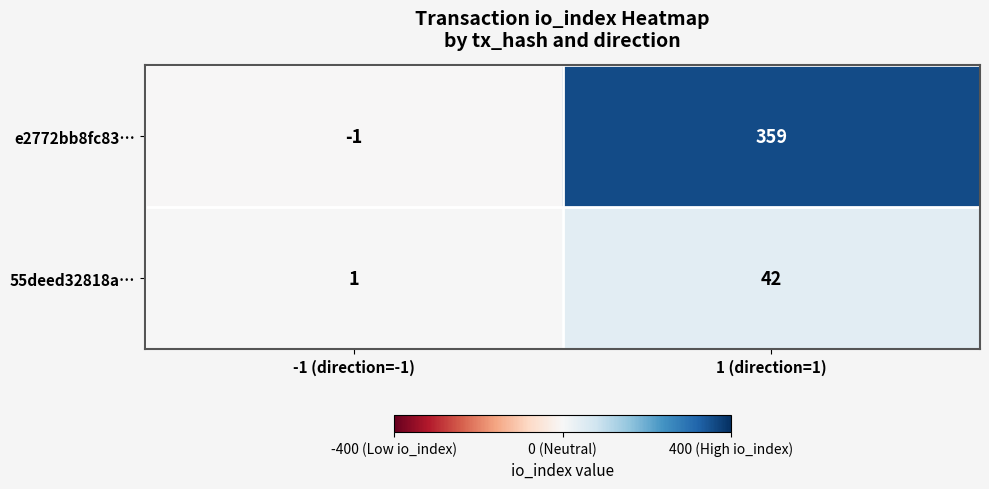

Which category has the highest value in the 55deed32818a… series?

1 (direction=1)